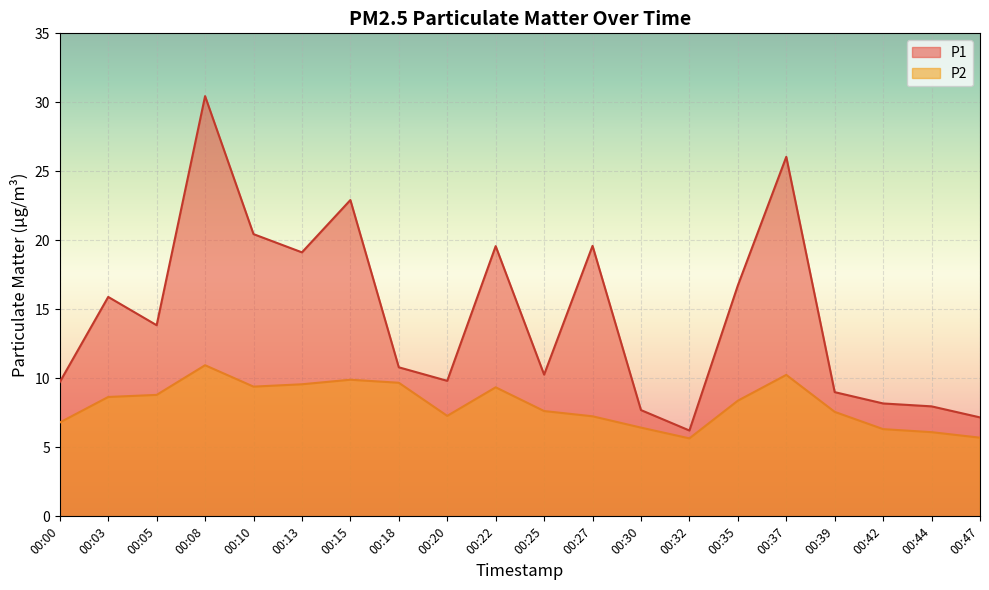

At 00:27, list the series in order from largest to smallest.

P1, P2